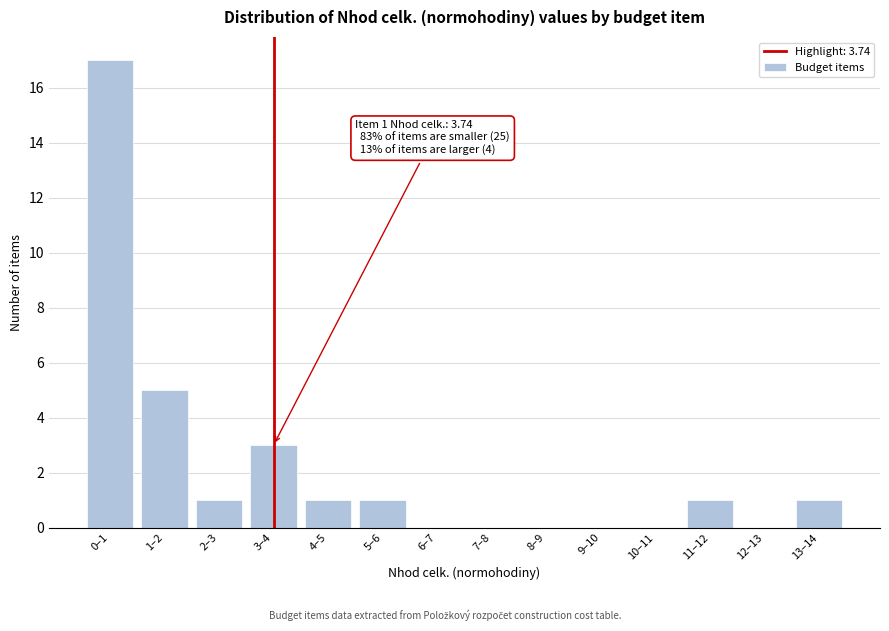

Reading left to right, list all the values displayed in this chart.

0–1=17	1–2=5	2–3=1	3–4=3	4–5=1	5–6=1	6–7=0	7–8=0	8–9=0	9–10=0	10–11=0	11–12=1	12–13=0	13–14=1